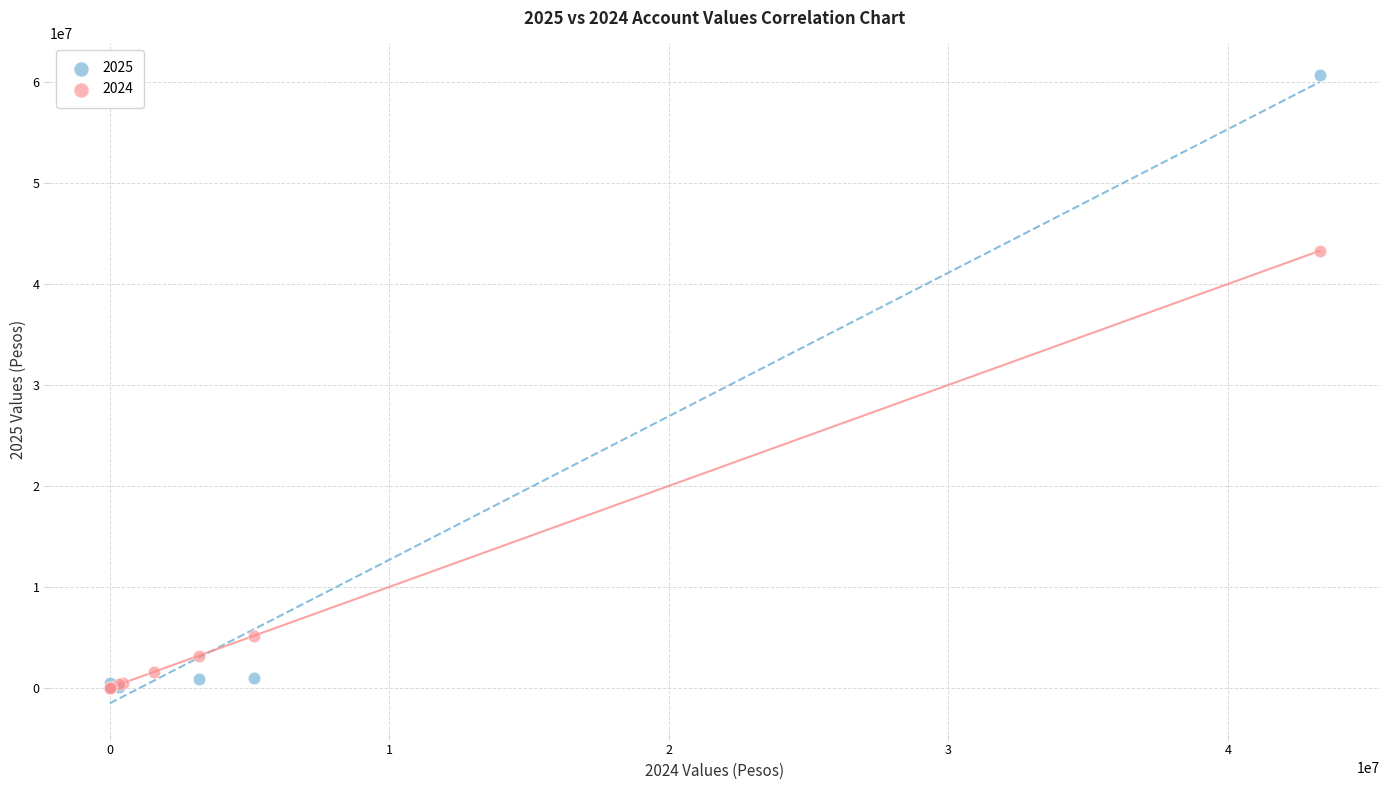

Which series contains the highest Y value?

2025